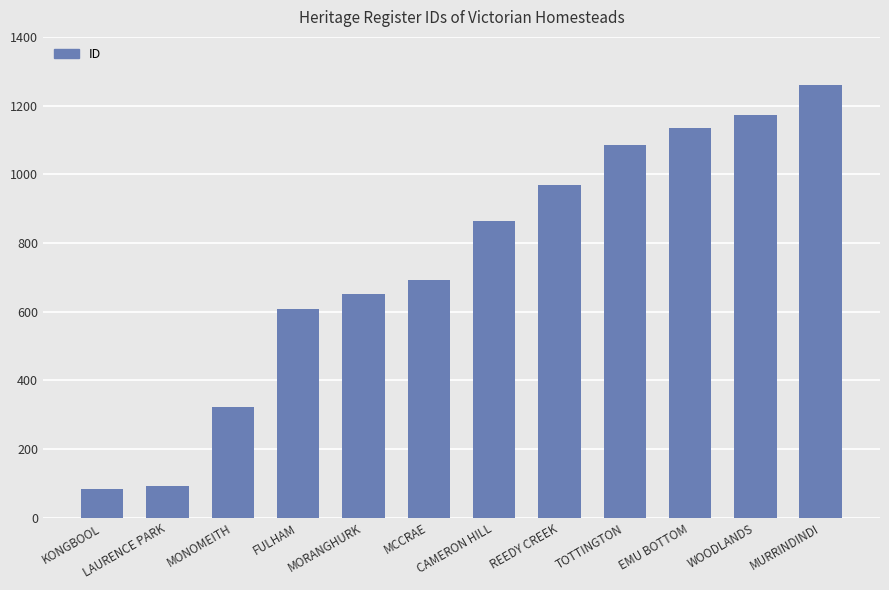

What is the sum of the values at REEDY CREEK and WOODLANDS?

2141